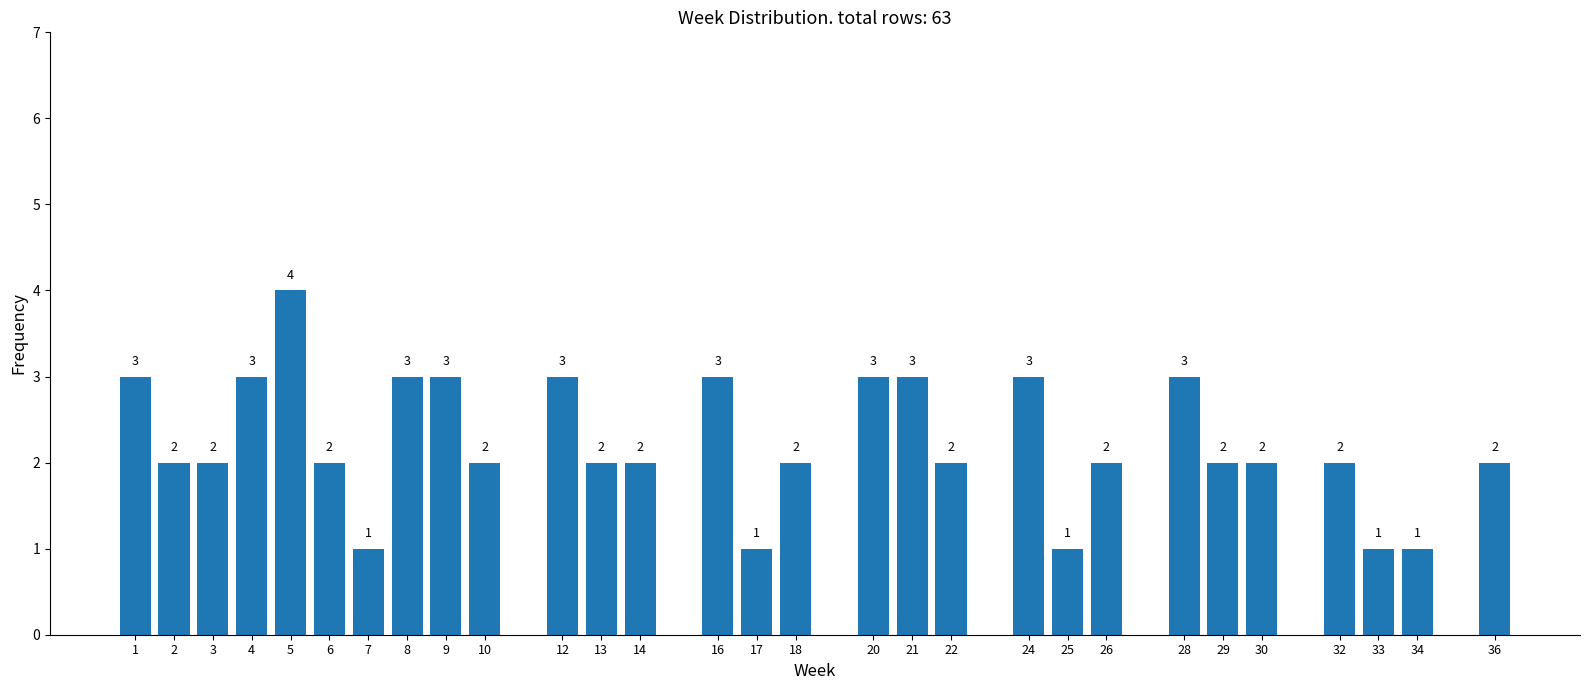

Reading left to right, extract all data points from this chart.

3	2	2	3	4	2	1	3	3	2	3	2	2	3	1	2	3	3	2	3	1	2	3	2	2	2	1	1	2